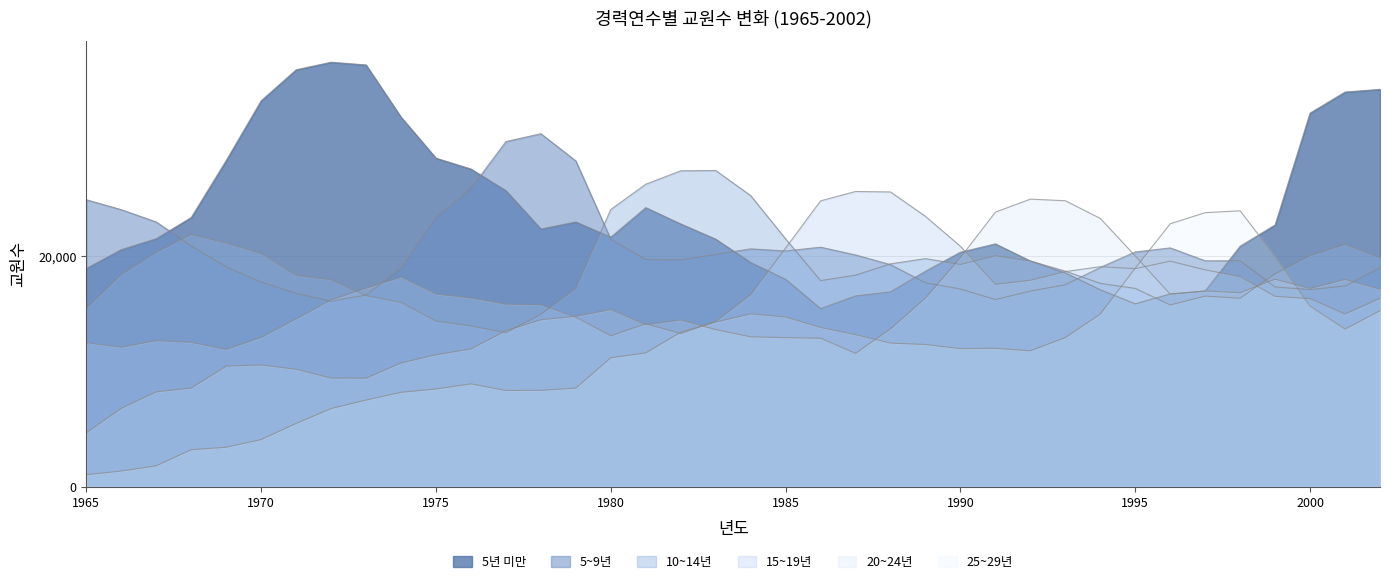

Which series has the largest total across all categories?

5년 미만